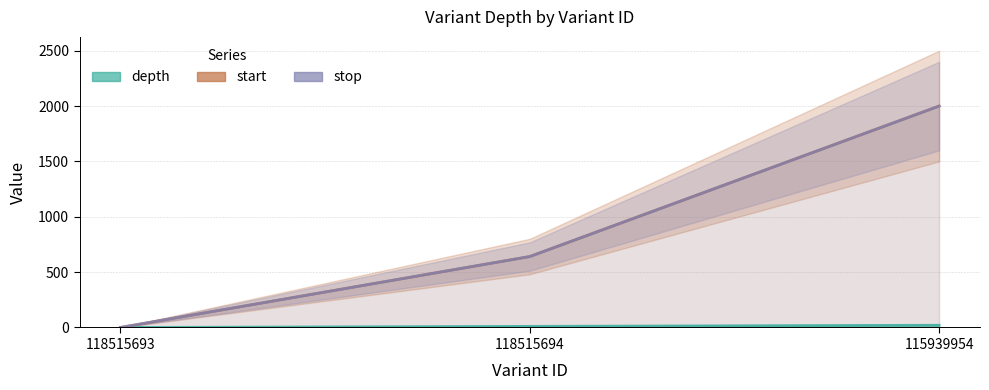

What is the total value across all series at 118515694?

1291.5